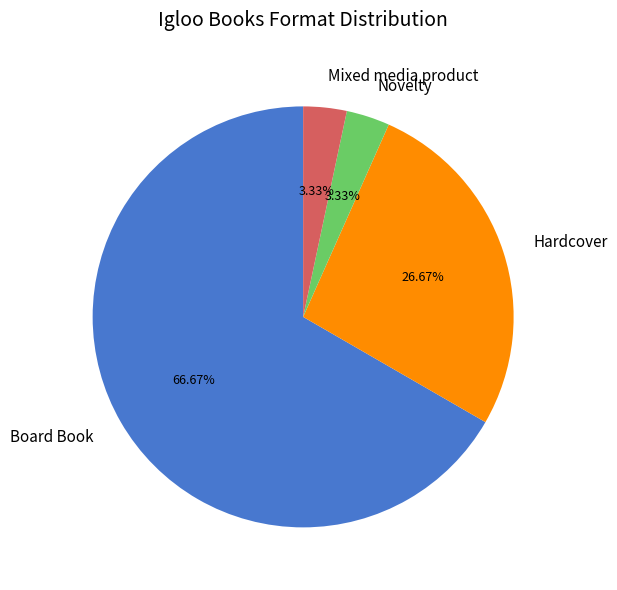

True or false: Novelty accounts for 3% of the total.

True